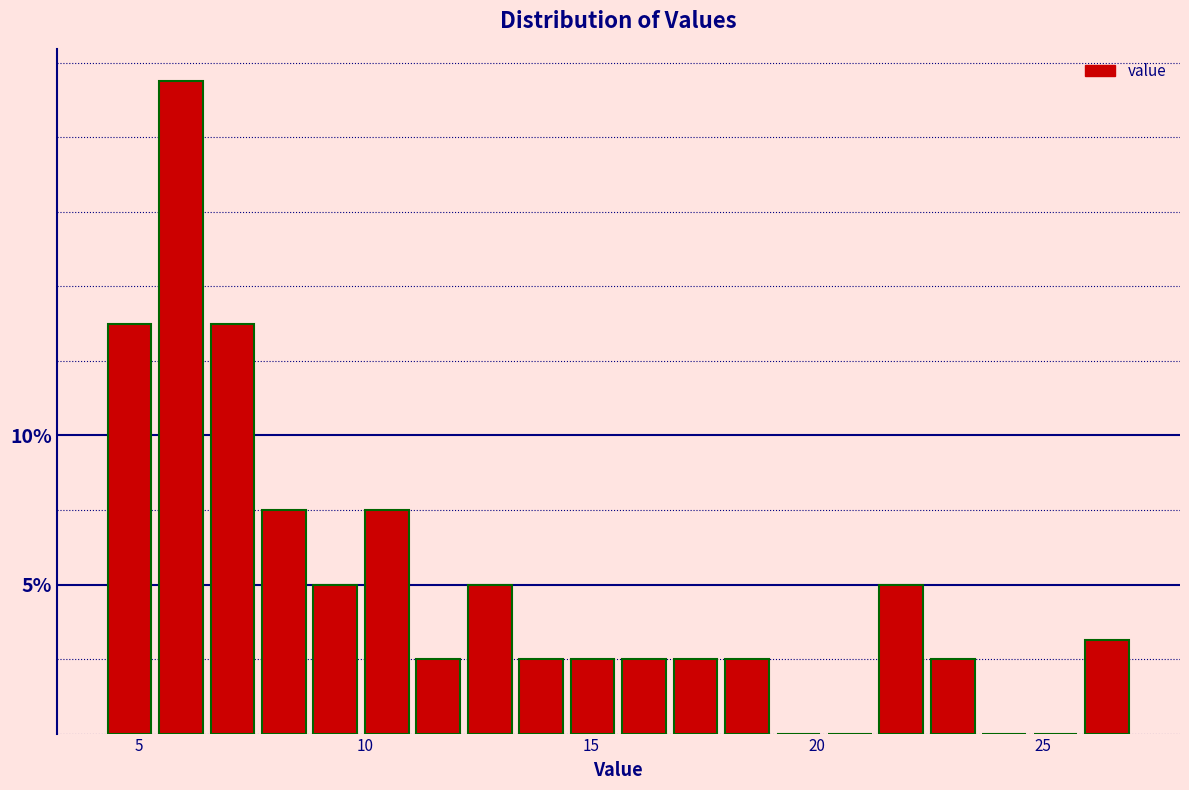

Read against the x-axis, roughly where is the centre of the tallest bar?

6.0